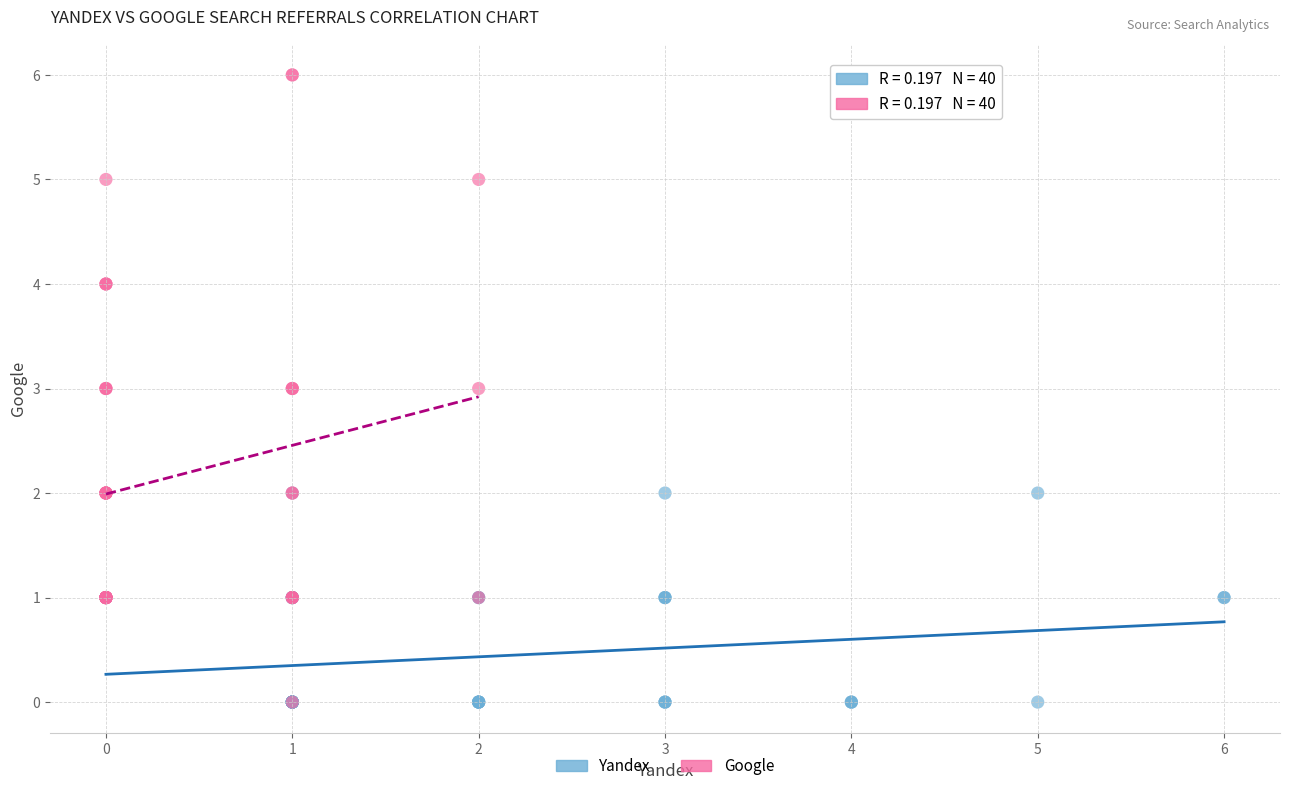

Which series has the widest spread of Y values?

Google